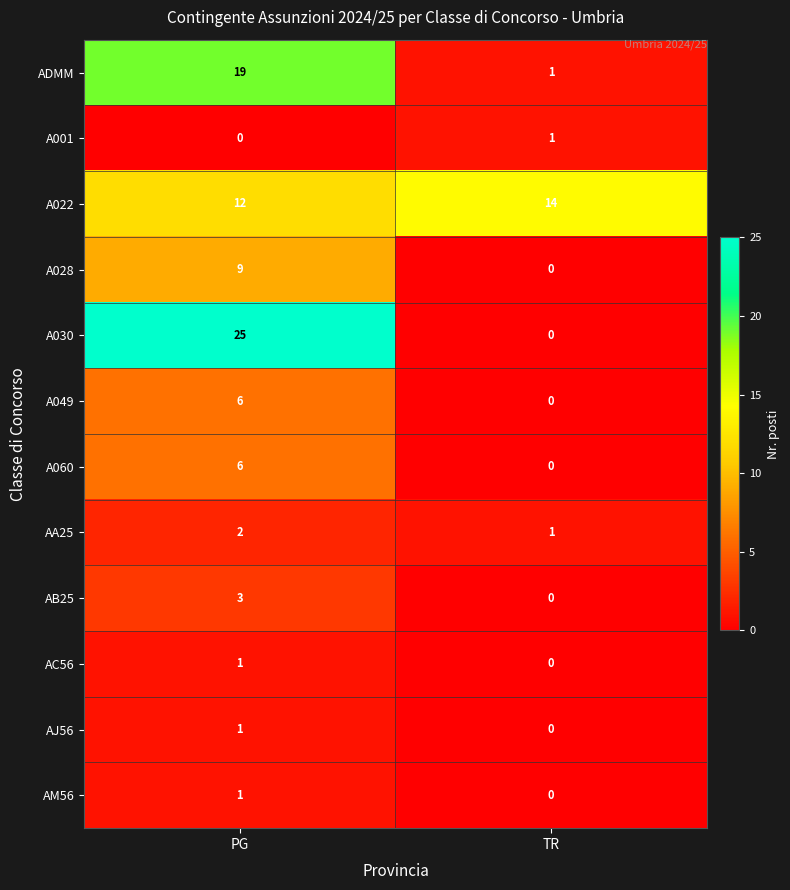

Reading right to left, transcribe all the data shown in this chart.

ADMM: 1	19
A001: 1	0
A022: 14	12
A028: 0	9
A030: 0	25
A049: 0	6
A060: 0	6
AA25: 1	2
AB25: 0	3
AC56: 0	1
AJ56: 0	1
AM56: 0	1